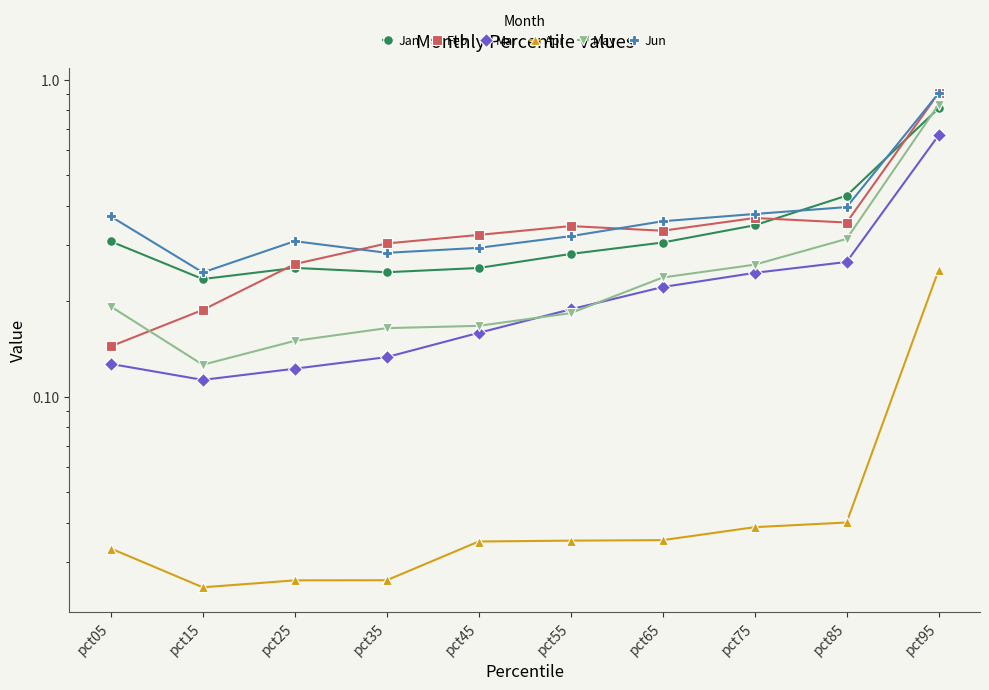

Where is the first local minimum for May?

pct15